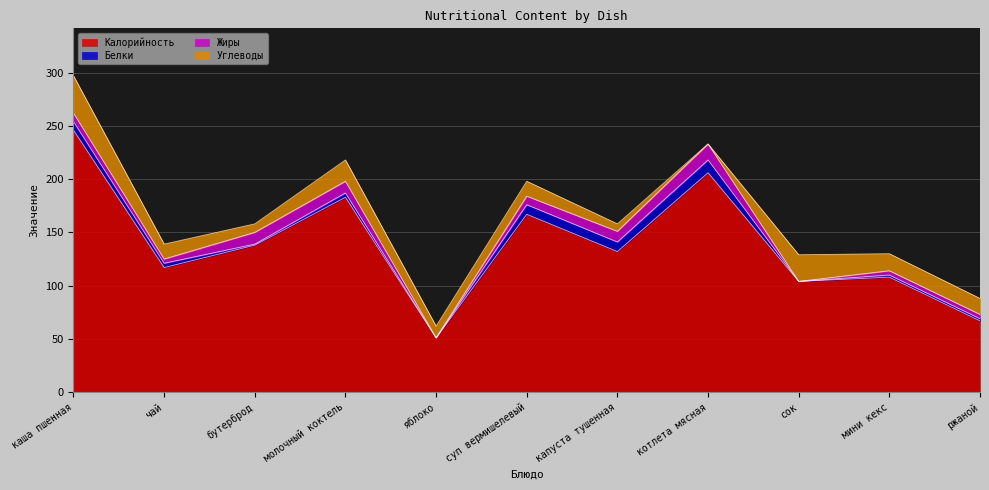

True or false: Углеводы and Жиры intersect in this chart.

True